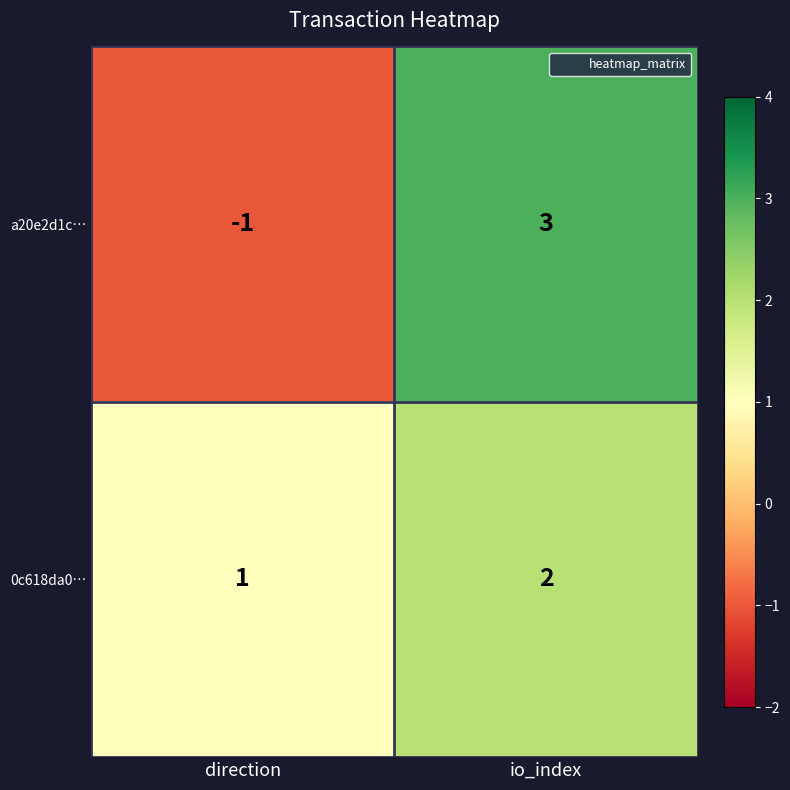

Is it true that 0c618da0… equals 1 at direction?

True